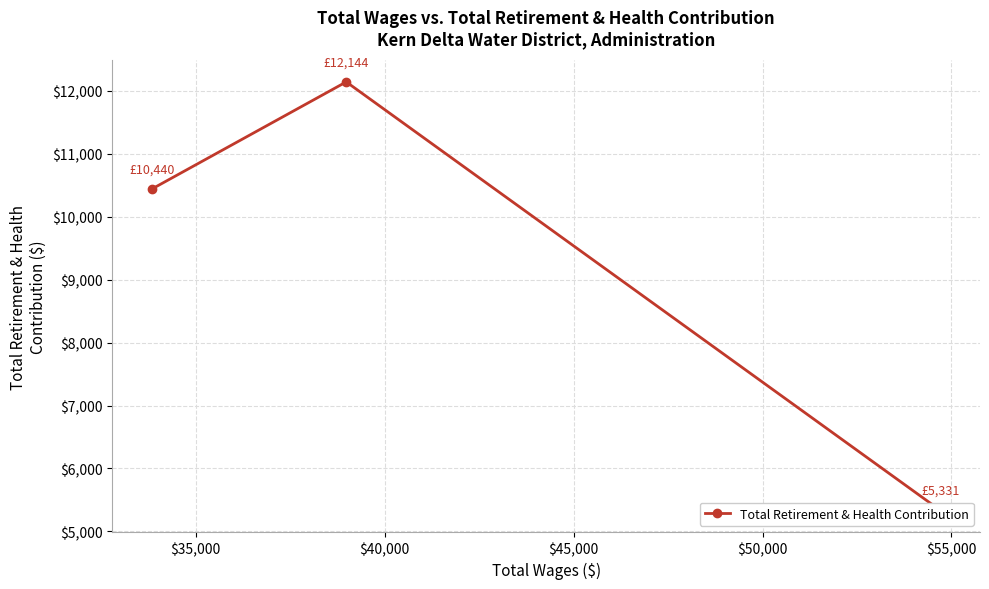

Reading left to right, what are all the values shown in this chart?

10440	12144	5331